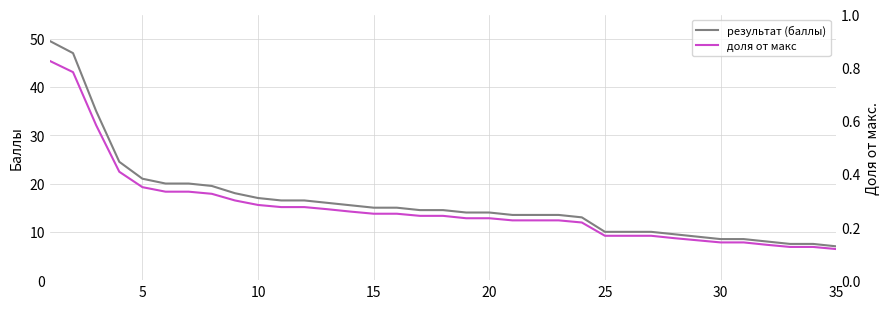

List the series in order of their peak value, lowest first.

доля от макс, результат (баллы)